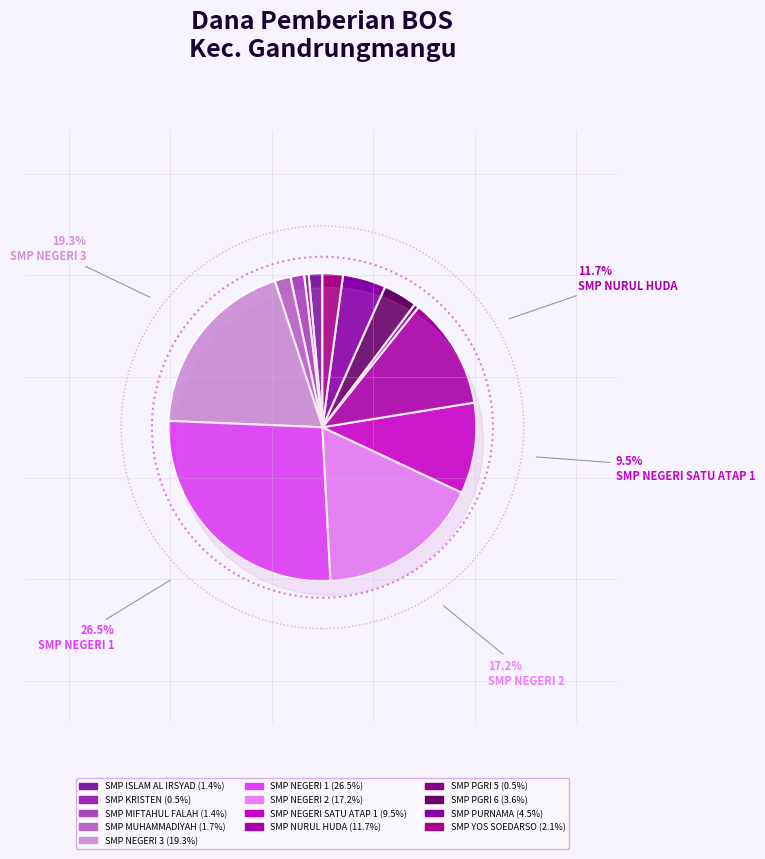

The SMP PURNAMA slice represents 5% of the pie. True or false?

True